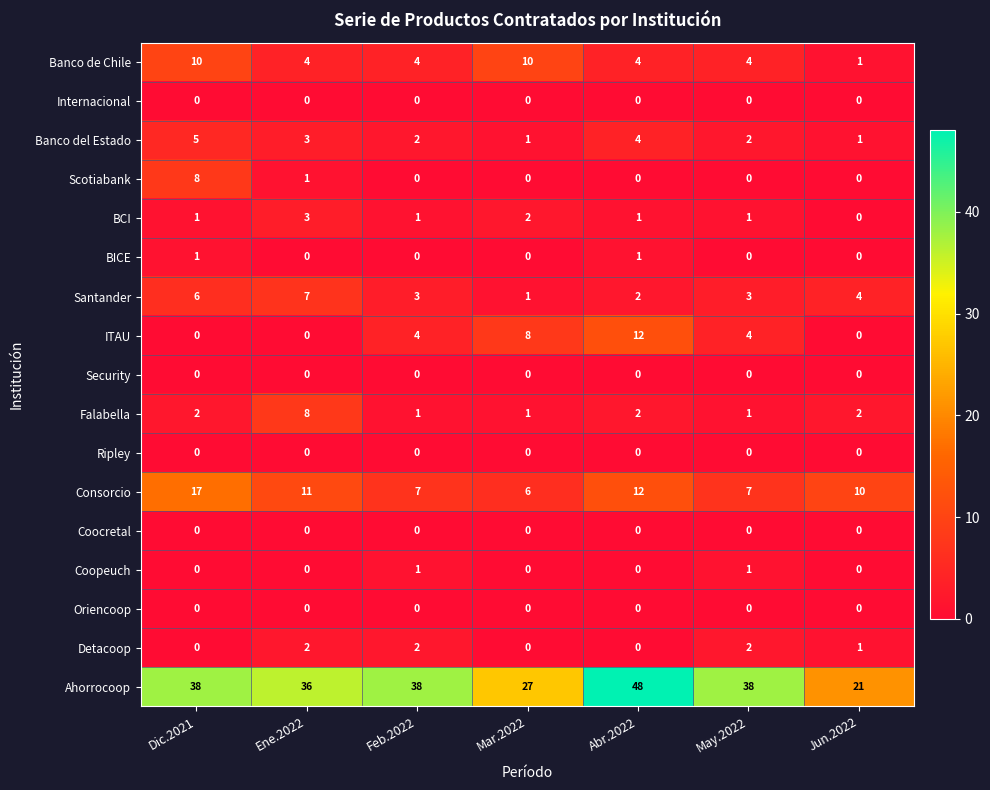

Is it true that BICE equals 0 at Ene.2022?

True